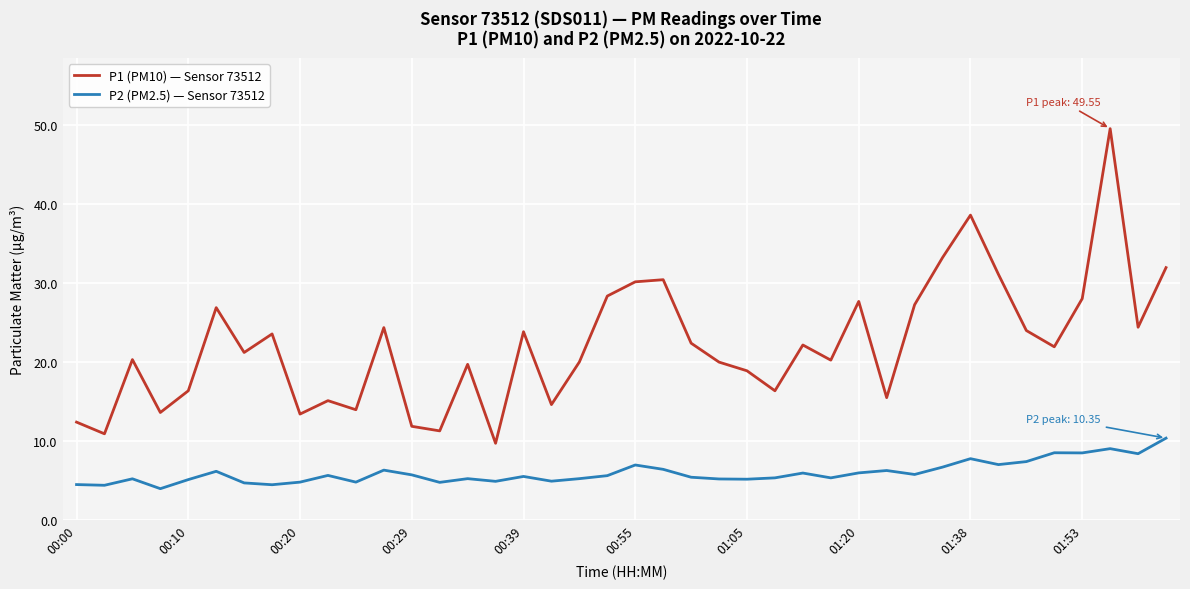

Does the chart display data point markers on the line(s)?

No